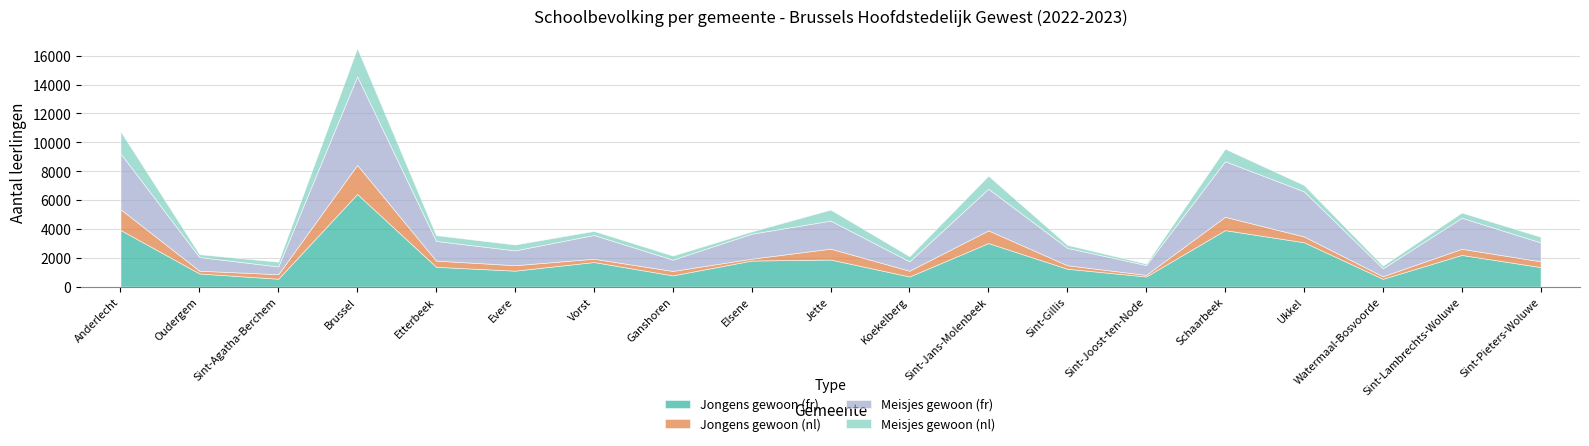

What is the difference between the Jongens gewoon (fr) values at Vorst and Sint-Joost-ten-Node?

1002